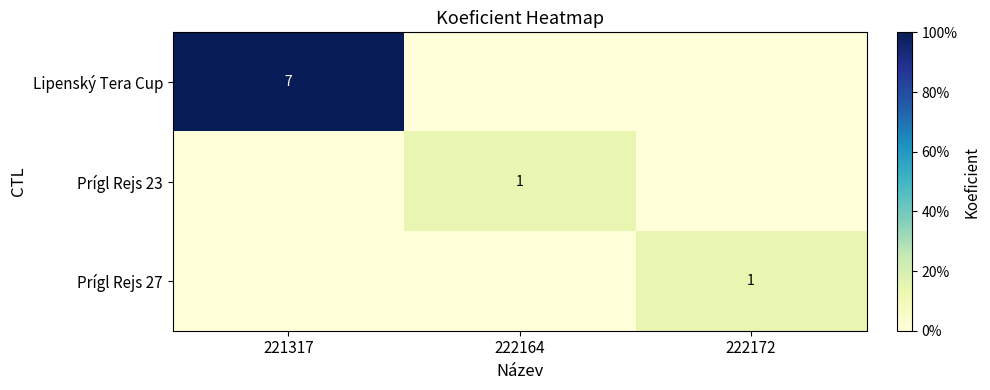

The value of Lipenský Tera Cup at 221317 is 7. True or false?

True